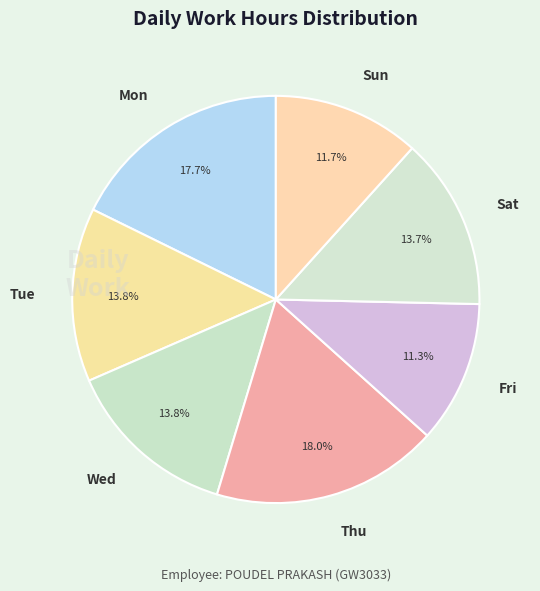

Which has a higher value, Tue or Mon?

Mon